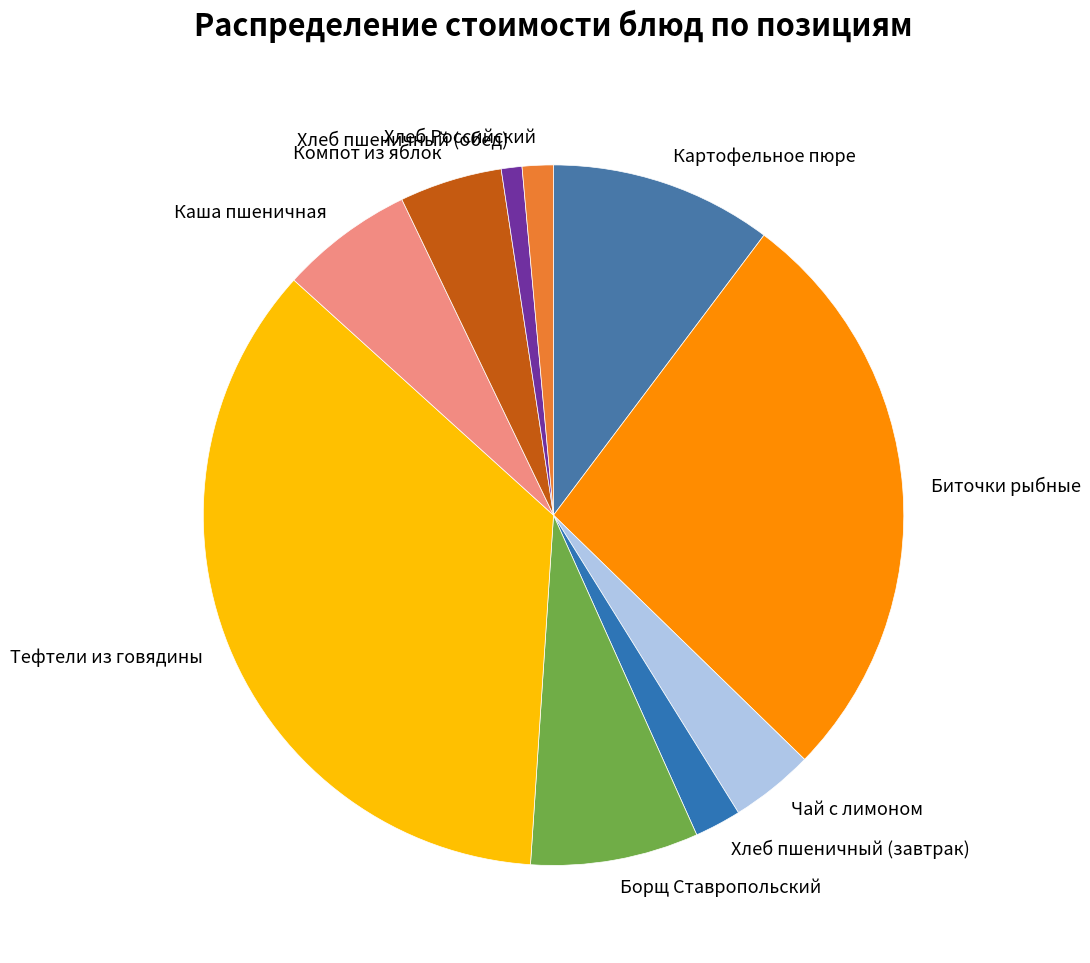

Which has a higher value, Чай с лимоном or Каша пшеничная?

Каша пшеничная